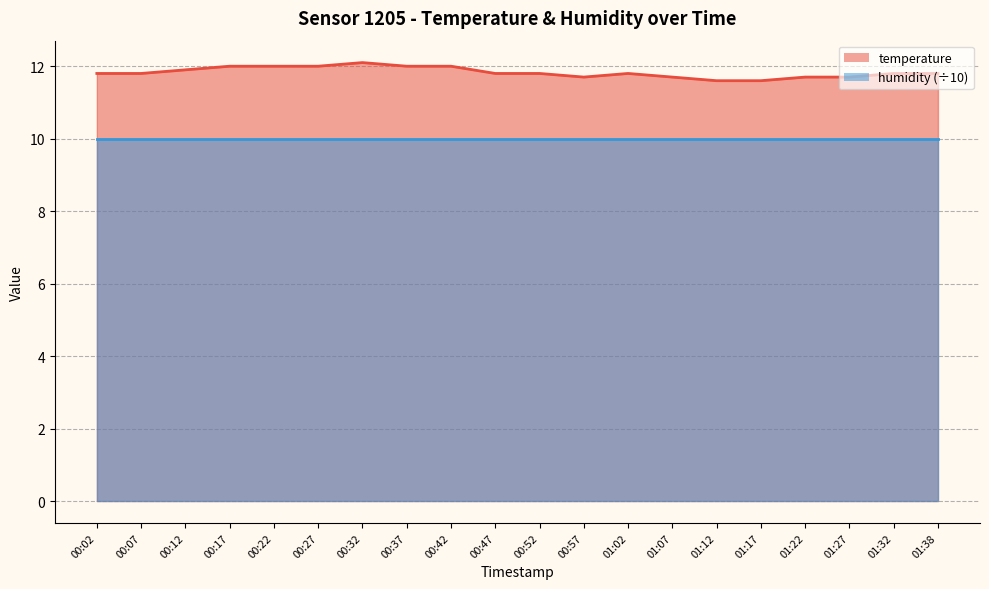

List the labels in order of value, smallest first.

01:12, 01:17, 00:57, 01:07, 01:22, 01:27, 00:02, 00:07, 00:47, 00:52, 01:02, 01:32, 01:38, 00:12, 00:17, 00:22, 00:27, 00:37, 00:42, 00:32